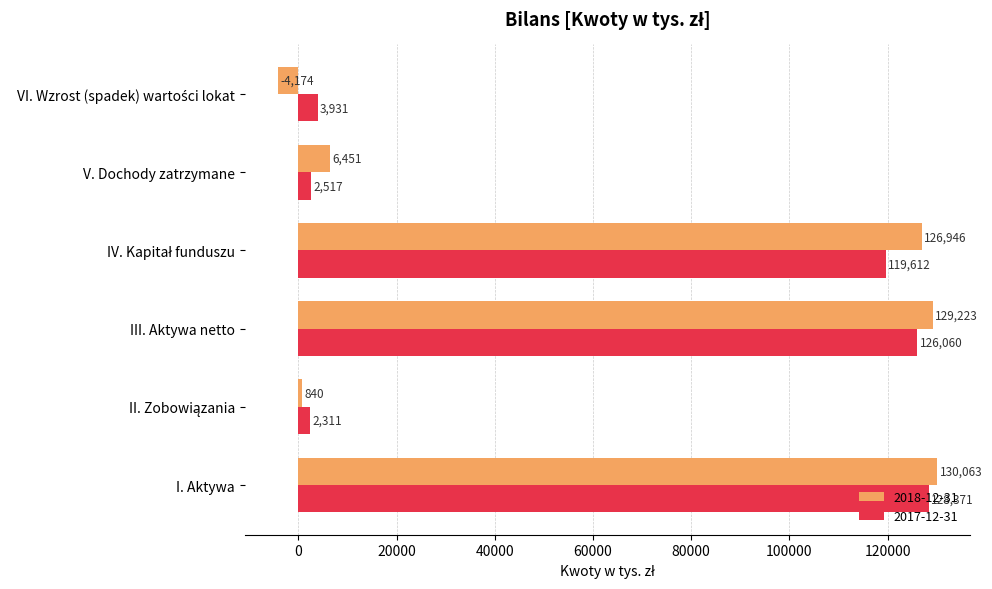

What is the minimum value for 2017-12-31?

2311